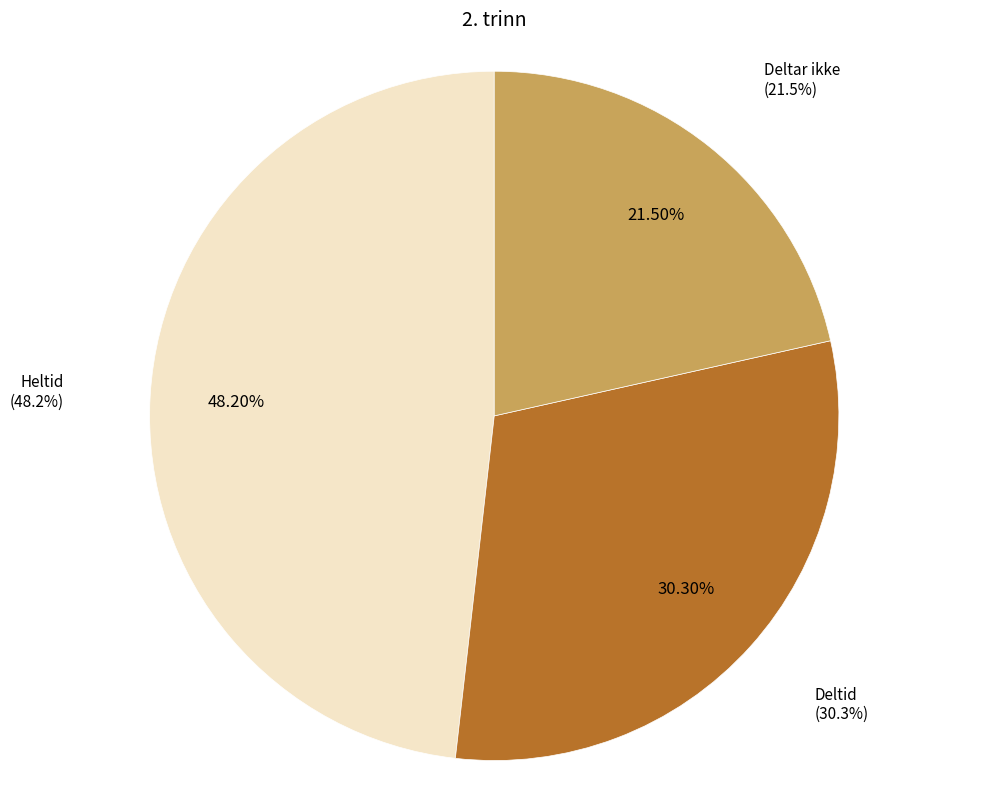

Is Deltid the majority of the pie?

No